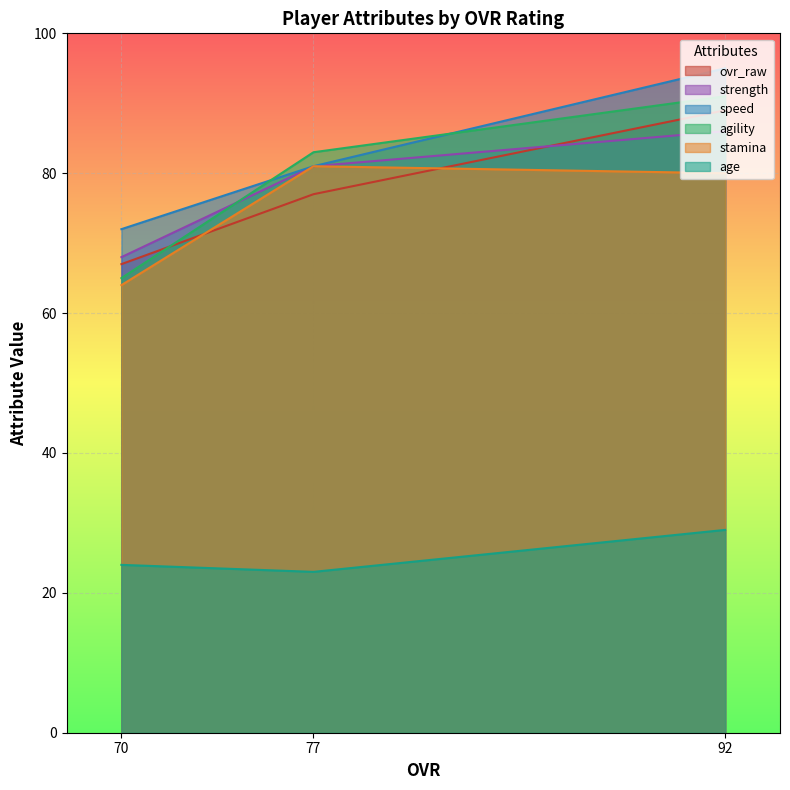

List the series in order of their peak value, lowest first.

age, stamina, strength, ovr_raw, agility, speed